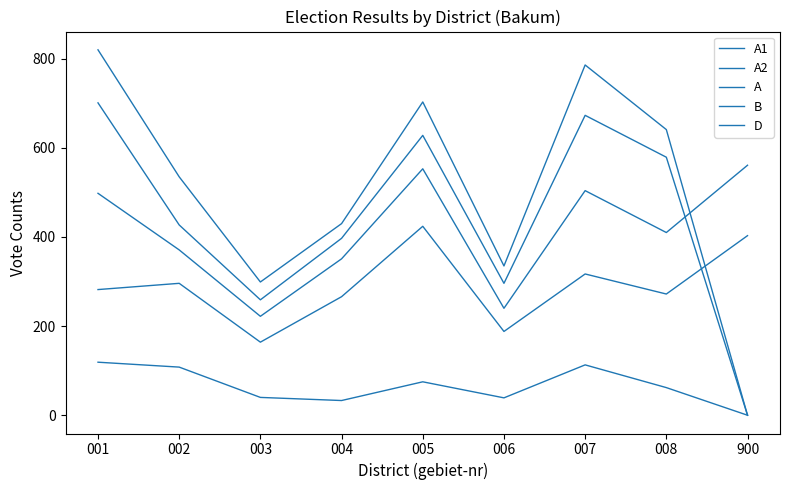

How many lines are shown in the chart?

5